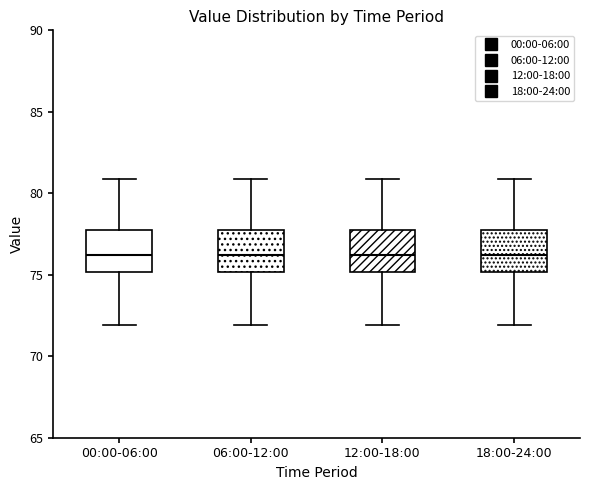

Reading left to right, transcribe this box plot: for each box, give where its median line is, the range the box spans, and where its two whiskers end, as read against the y-axis. The values are not printed on the chart, so give them approximately, as read against the axis.

00:00-06:00: median 76.0, box 75.0 to 77.5, whiskers 72.0 to 81.0
06:00-12:00: median 76.0, box 75.0 to 77.5, whiskers 72.0 to 81.0
12:00-18:00: median 76.0, box 75.0 to 77.5, whiskers 72.0 to 81.0
18:00-24:00: median 76.0, box 75.0 to 77.5, whiskers 72.0 to 81.0